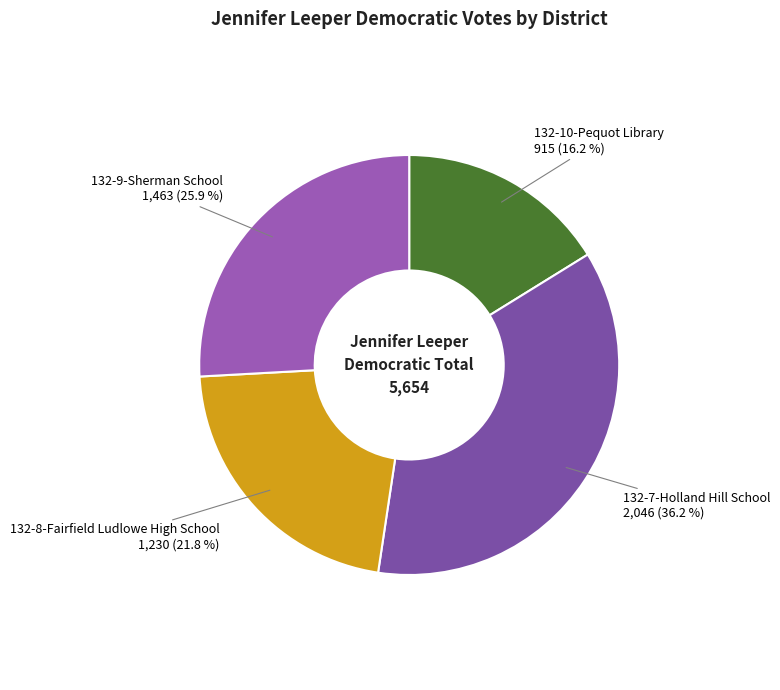

Does 132-7-Holland Hill School represent more than half of the total?

No